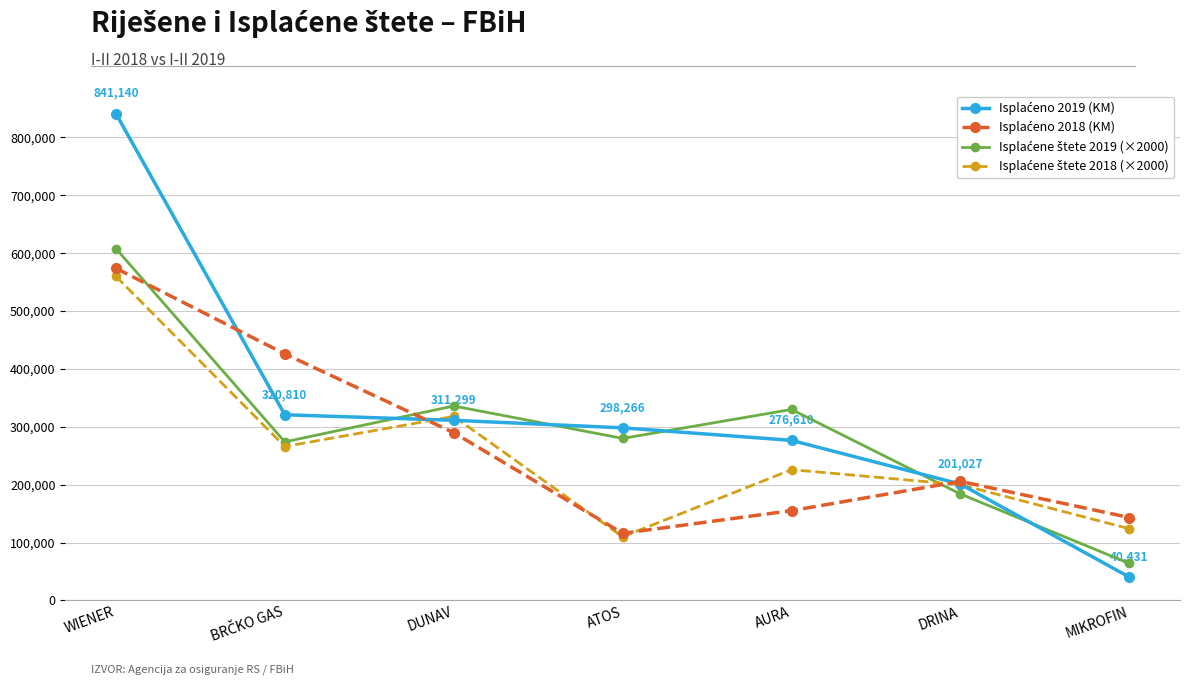

Which label corresponds to the largest value in the chart?

WIENER